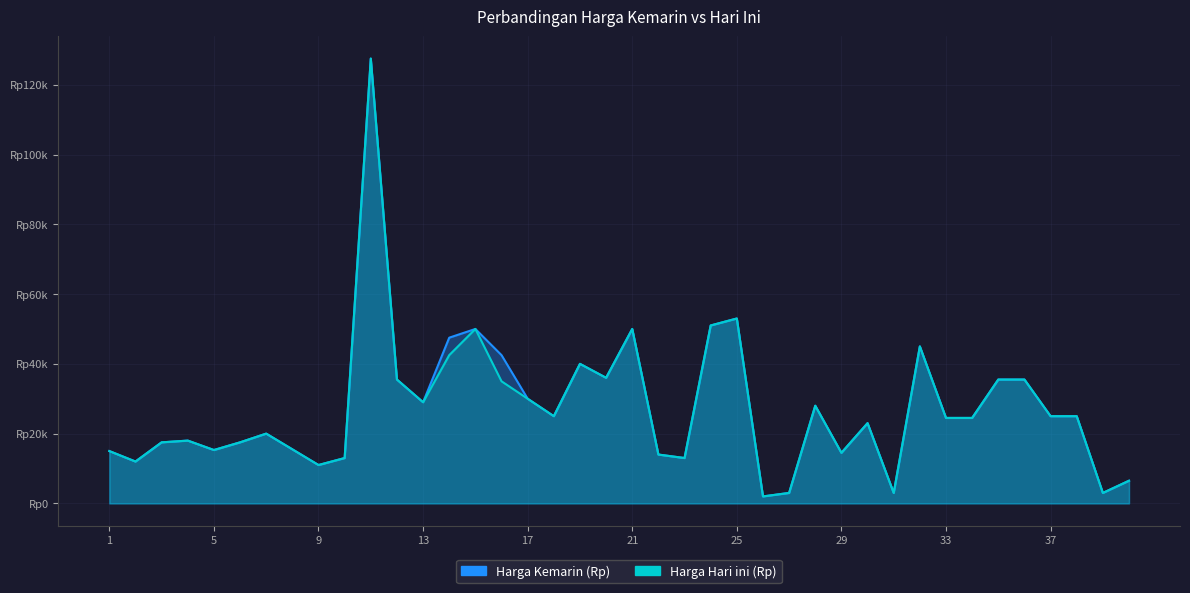

What is the value of the Harga Hari ini (Rp) point at the 38th from the left?

25000